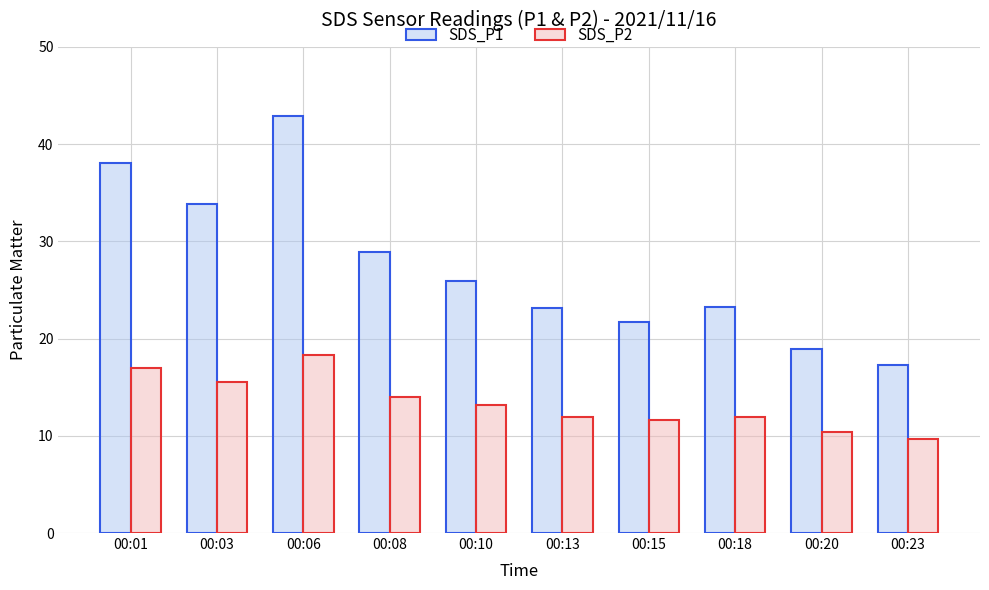

Are the bars grouped side by side (vs. stacked)?

Yes